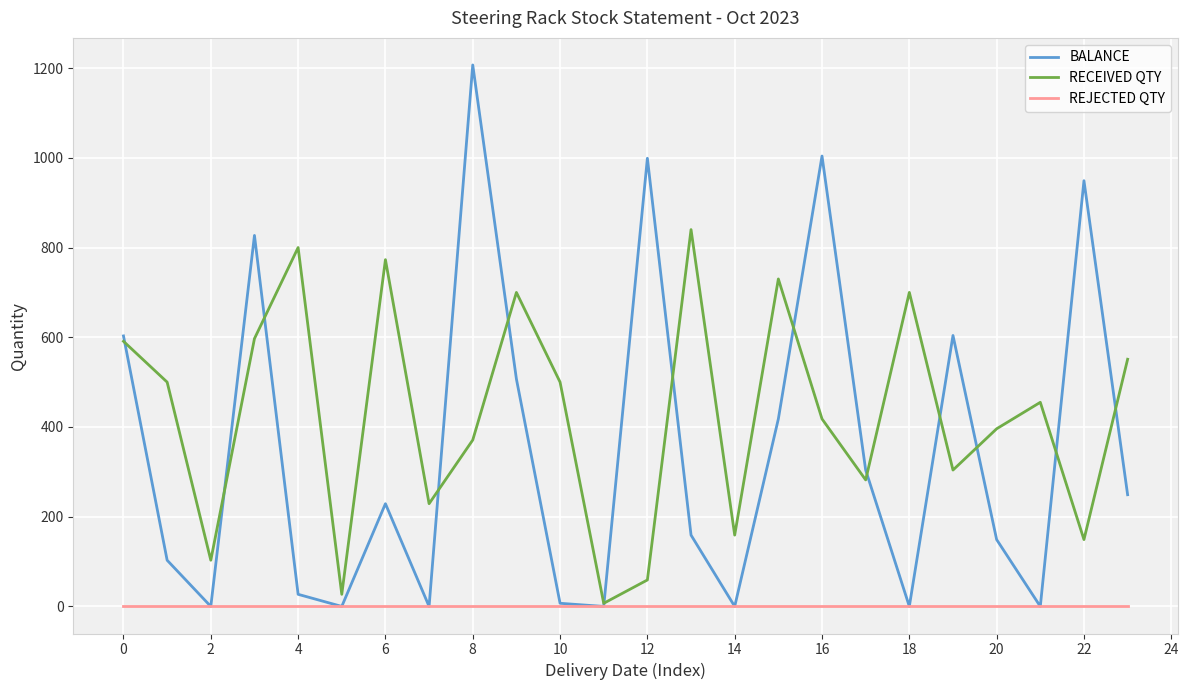

Which series has the widest spread of values?

BALANCE